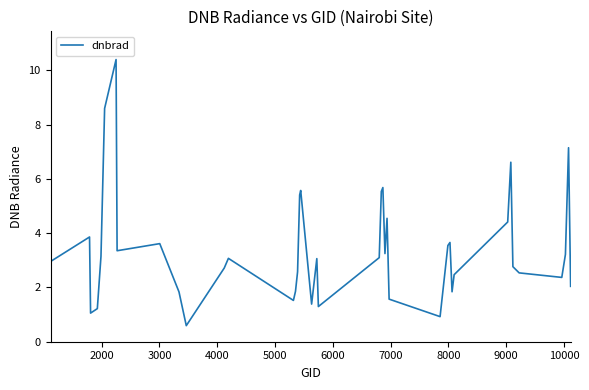

What is the smallest value displayed?

0.6